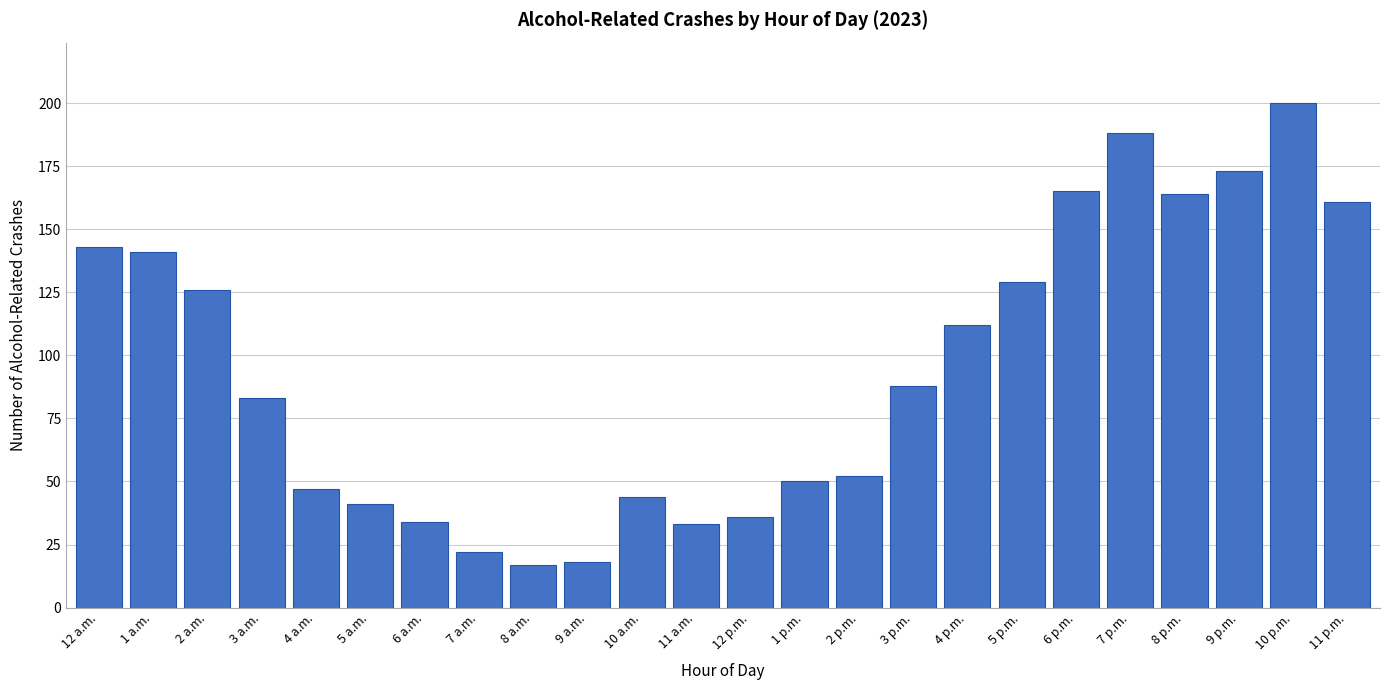

Reading left to right, transcribe all the data shown in this chart.

12 a.m.=143	1 a.m.=141	2 a.m.=126	3 a.m.=83	4 a.m.=47	5 a.m.=41	6 a.m.=34	7 a.m.=22	8 a.m.=17	9 a.m.=18	10 a.m.=44	11 a.m.=33	12 p.m.=36	1 p.m.=50	2 p.m.=52	3 p.m.=88	4 p.m.=112	5 p.m.=129	6 p.m.=165	7 p.m.=188	8 p.m.=164	9 p.m.=173	10 p.m.=200	11 p.m.=161